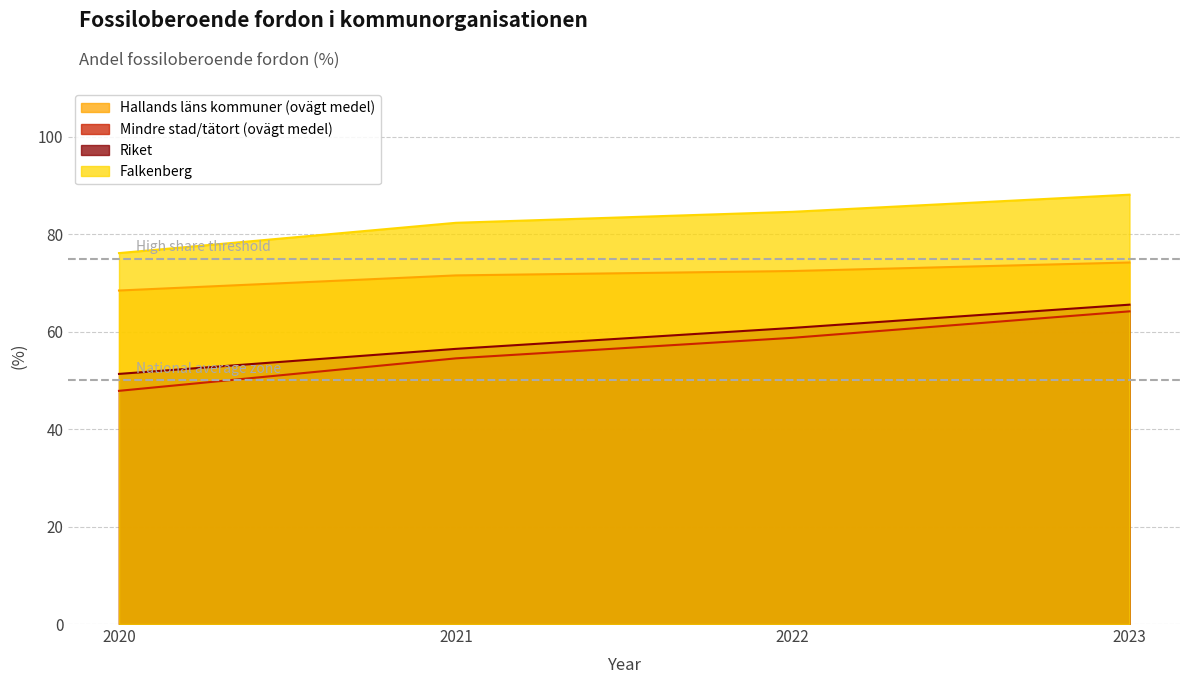

What value does the Falkenberg series have at 2020?

76.1